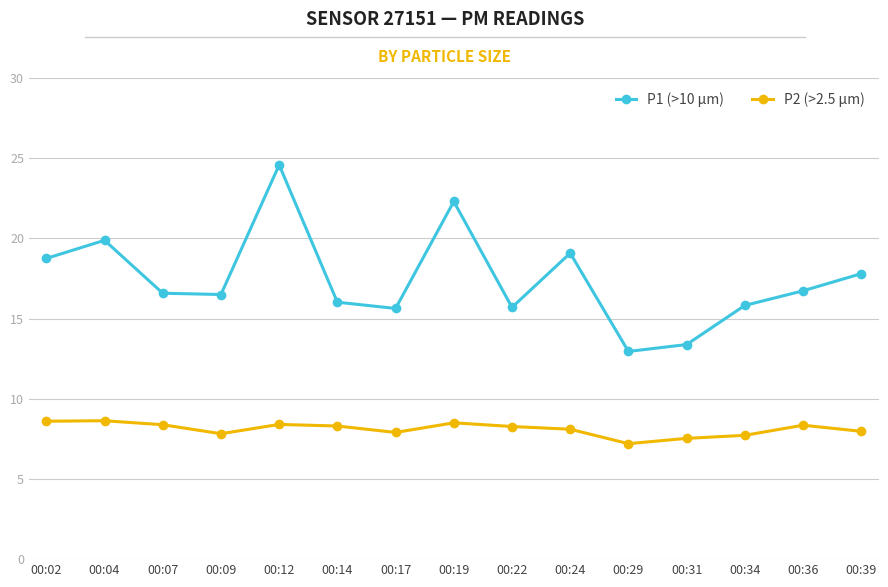

What is the greatest value displayed?

24.6